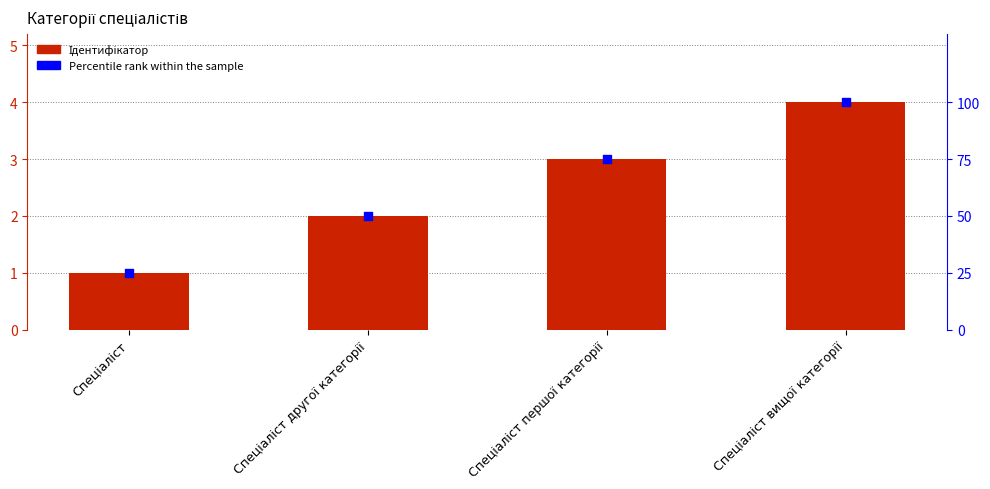

Which series has the largest total across all categories?

Percentile rank within the sample